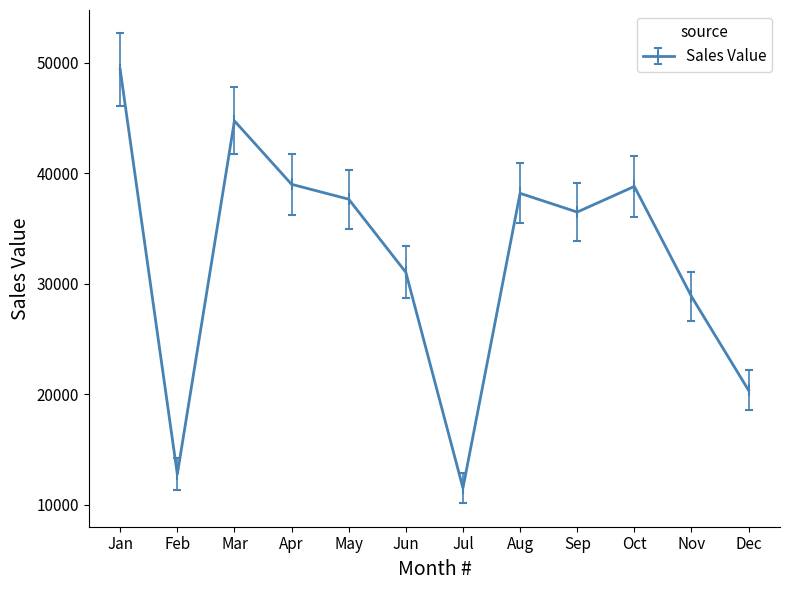

What is the difference between the maximum and minimum values?

37828